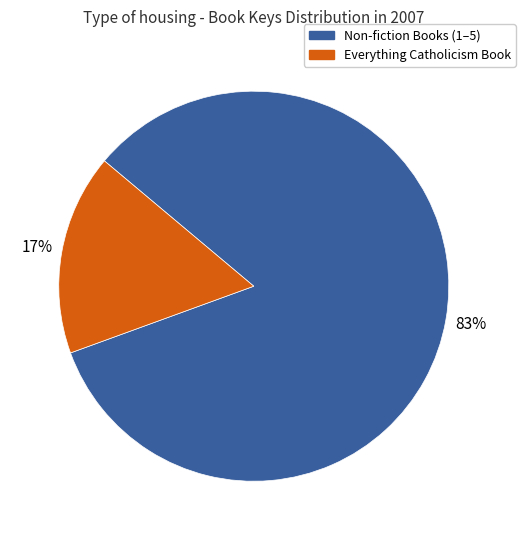

Combined, do Non-fiction Books (1–5) and Everything Catholicism Book account for over 50%?

Yes